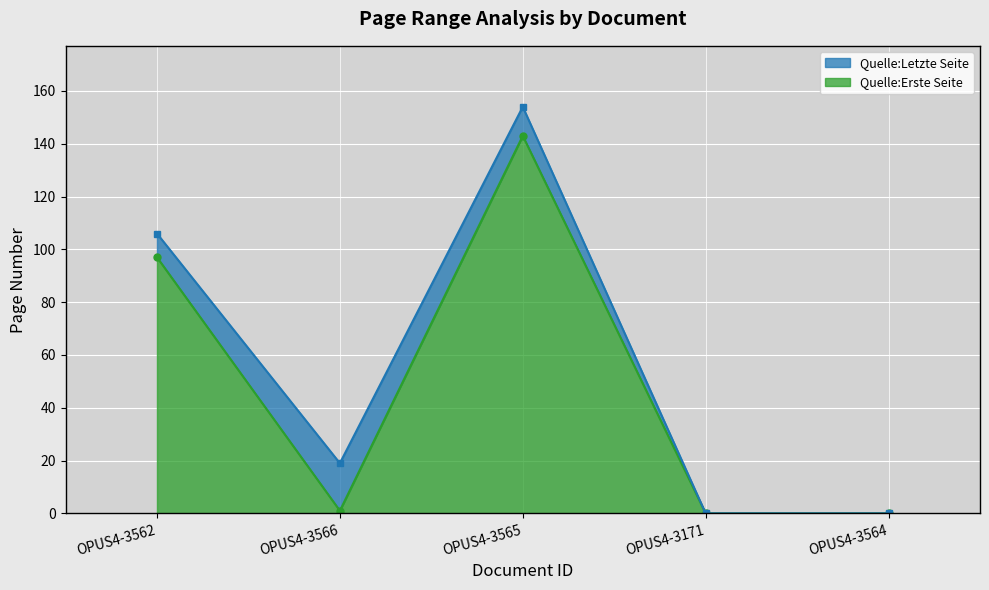

What is the value of the Quelle:Erste Seite point at the 2nd from the left?

1